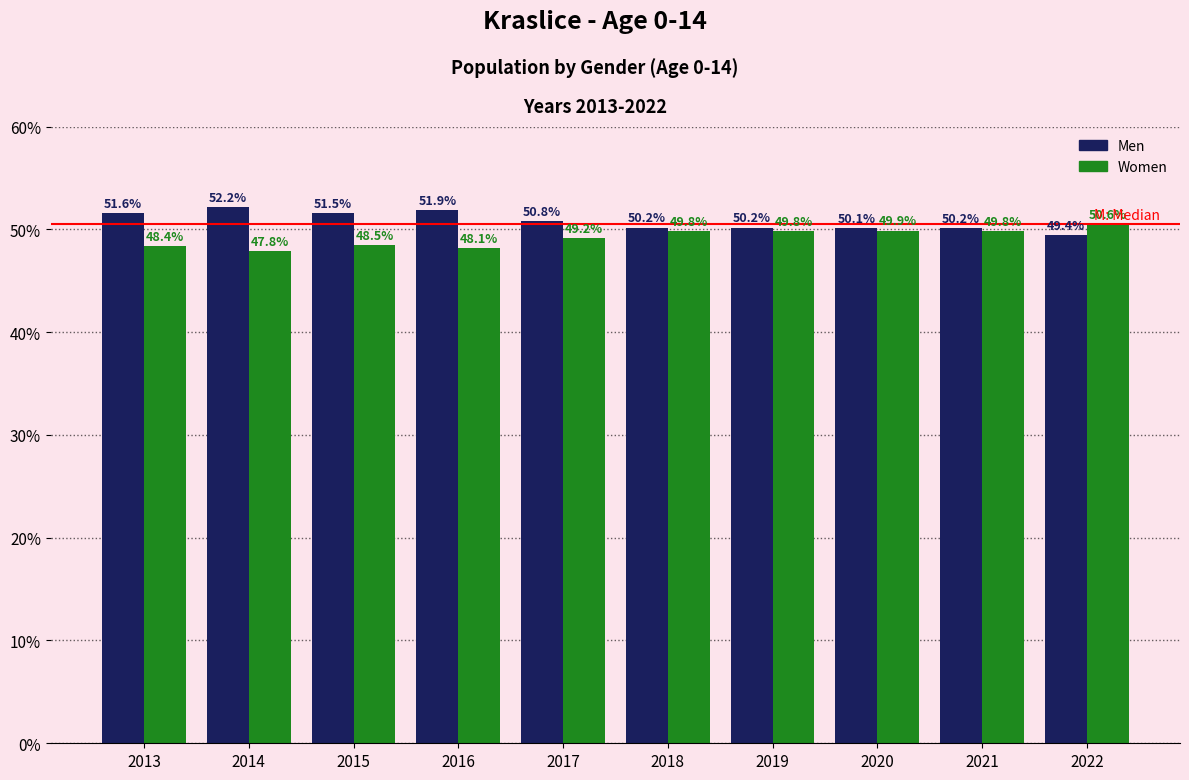

Reading left to right, transcribe all the data shown in this chart.

Men: 2013=51.6	2014=52.2	2015=51.5	2016=51.9	2017=50.8	2018=50.2	2019=50.2	2020=50.1	2021=50.2	2022=49.4
Women: 2013=48.4	2014=47.8	2015=48.5	2016=48.1	2017=49.2	2018=49.8	2019=49.8	2020=49.9	2021=49.8	2022=50.6